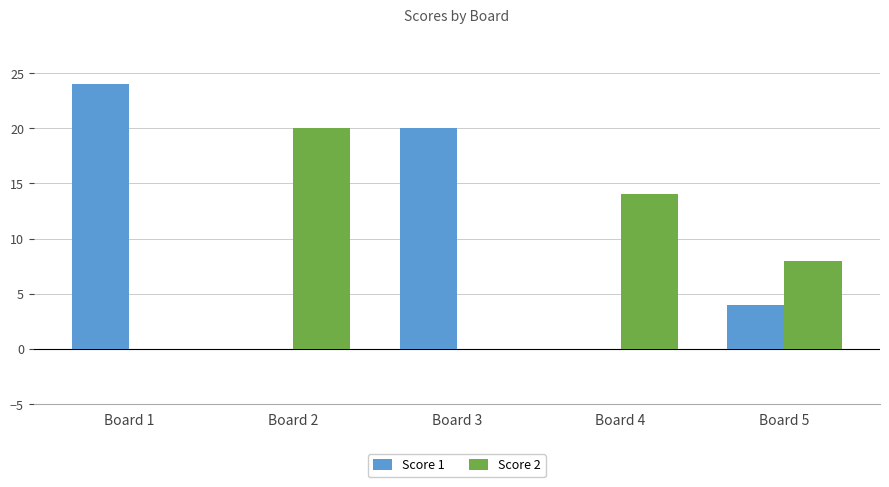

How many data points does each series have?

5